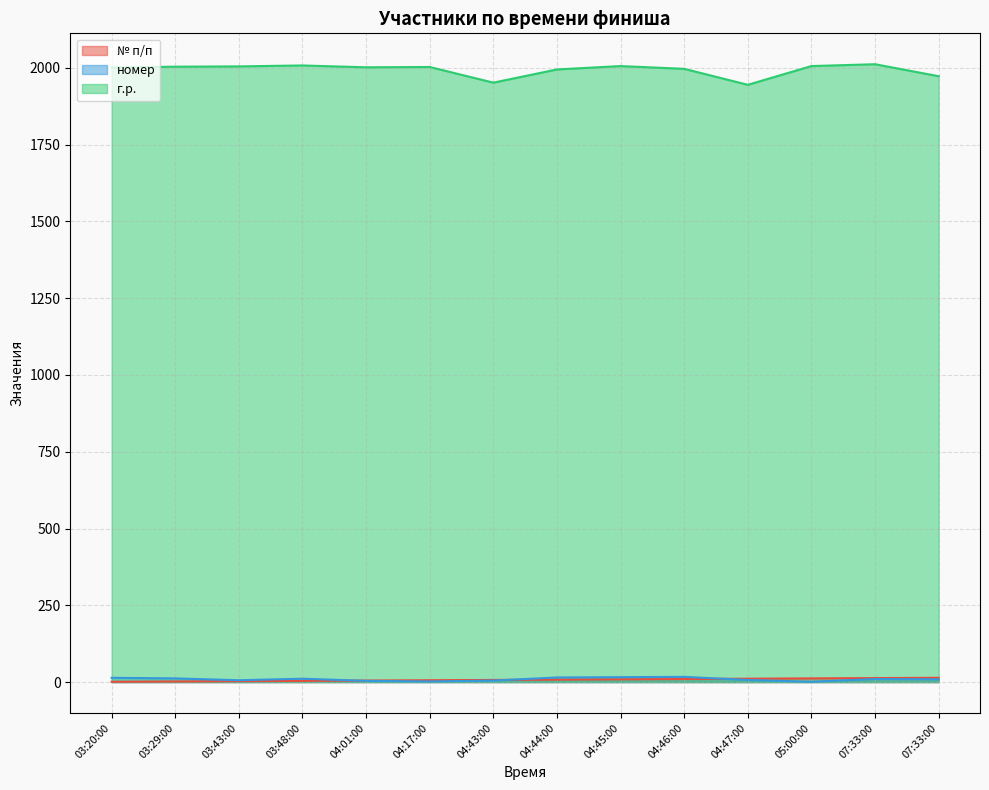

Is it true that № п/п equals 3 at 03:29:00?

False